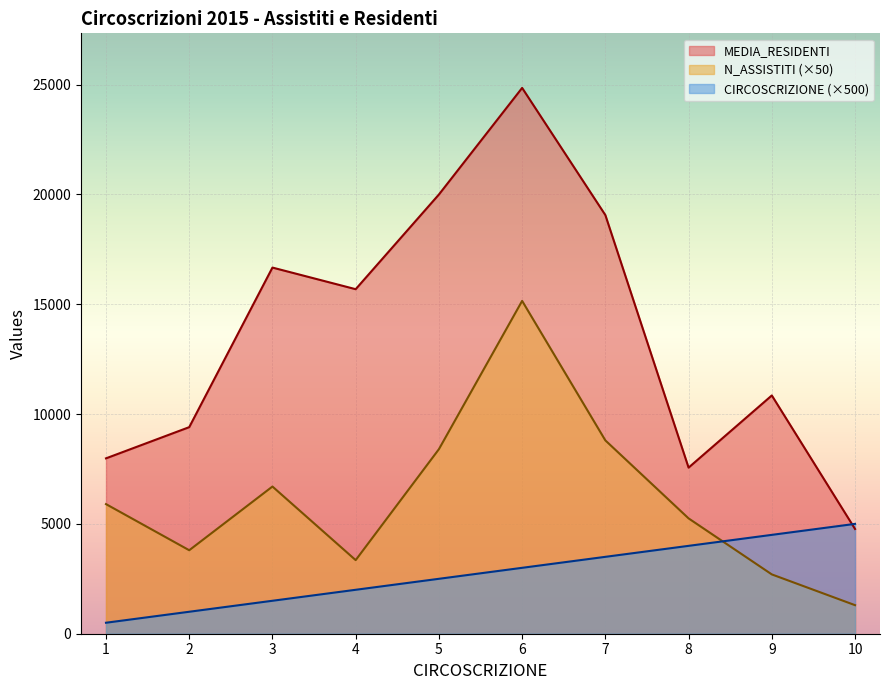

In N_ASSISTITI, how many points are higher than both neighbors (excluding endpoints)?

2